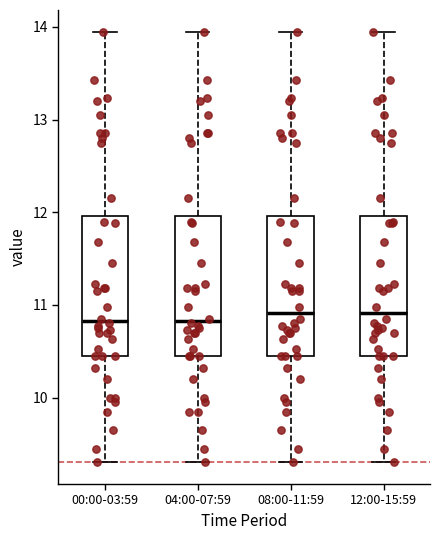

Reading left to right, transcribe this box plot: for each box, give where its median line is, the range the box spans, and where its two whiskers end, as read against the y-axis. The values are not printed on the chart, so give them approximately, as read against the axis.

00:00-03:59: median 10.8, box 10.5 to 12.0, whiskers 9.3 to 14.0
04:00-07:59: median 10.8, box 10.5 to 12.0, whiskers 9.3 to 14.0
08:00-11:59: median 10.9, box 10.5 to 12.0, whiskers 9.3 to 14.0
12:00-15:59: median 10.9, box 10.5 to 12.0, whiskers 9.3 to 14.0